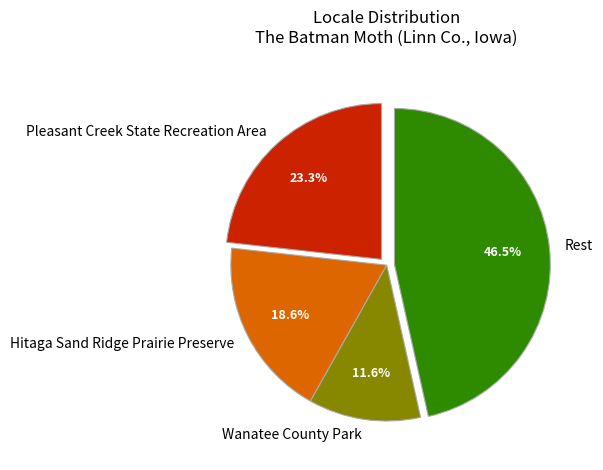

To the nearest percent, what percentage of the pie is Hitaga Sand Ridge Prairie Preserve?

19%